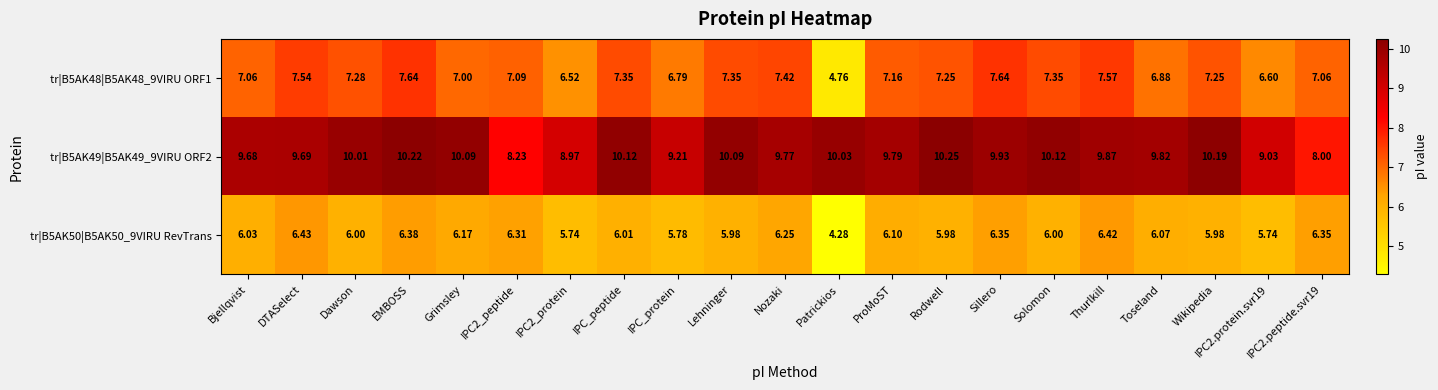

At which label is tr|B5AK50|B5AK50_9VIRU RevTrans closest to 5?

Patrickios